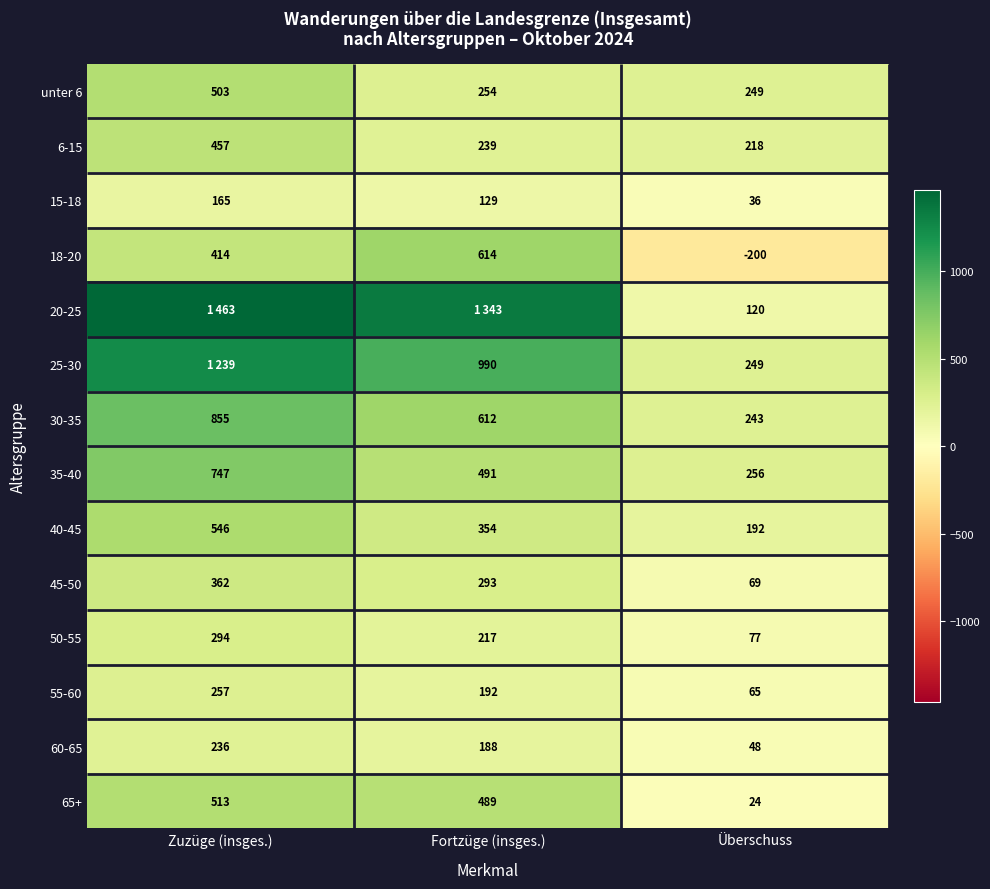

Which series has the widest spread of values?

20-25